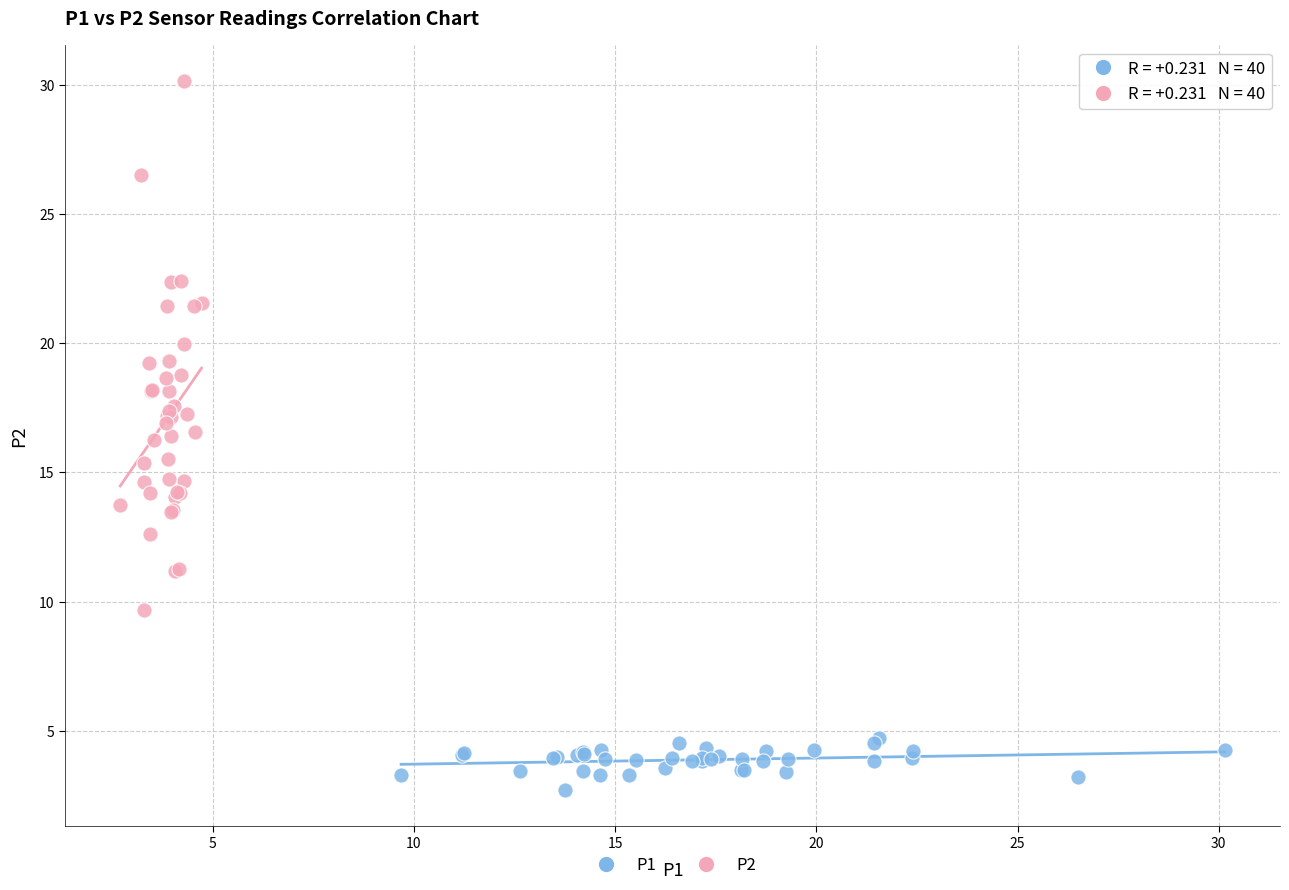

Which series contains the highest Y value?

P2